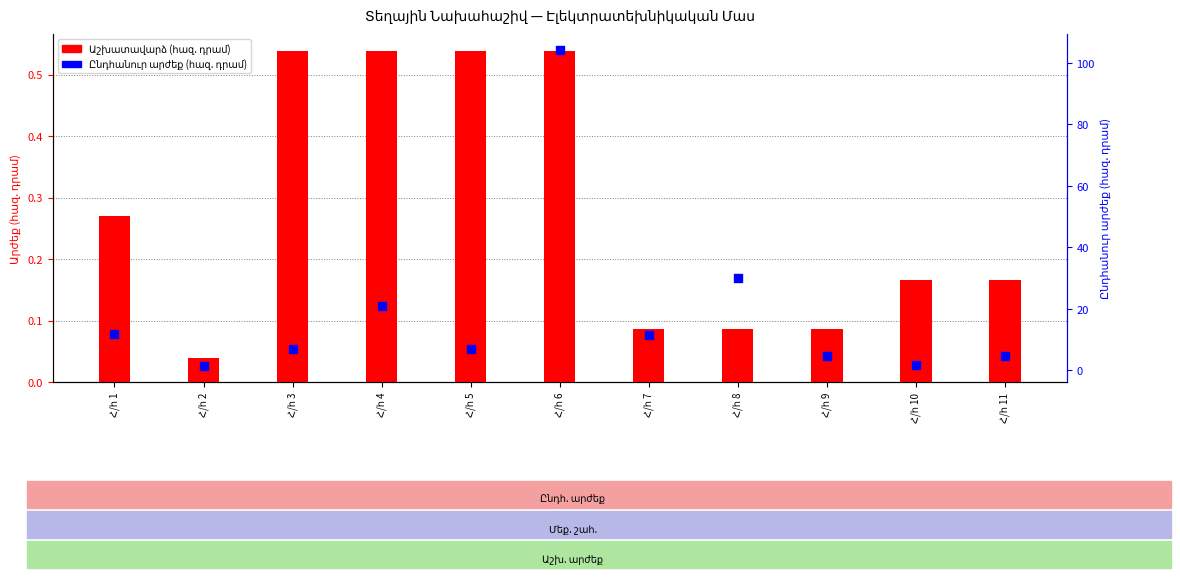

Which series reaches the minimum Y coordinate?

Աշխատավարձ (հազ. դրամ)